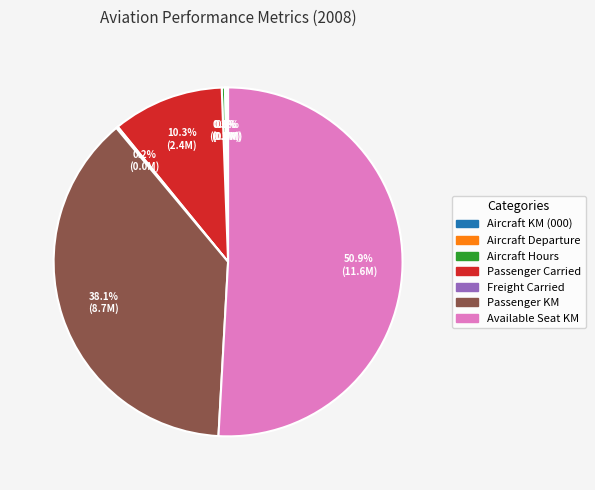

What percentage is NOT represented by Passenger Carried?

89.7%